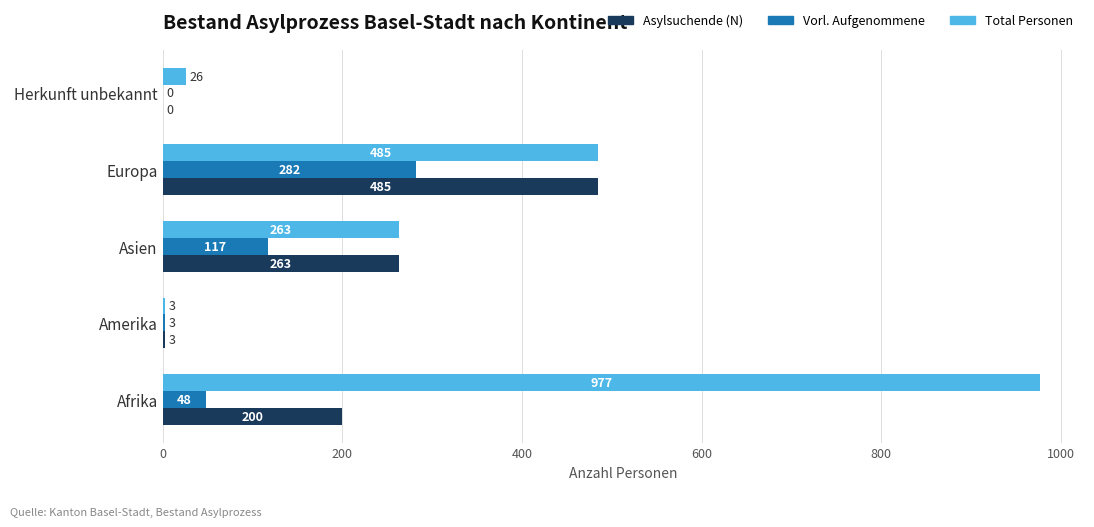

Is it true that Asylsuchende (N) equals 412 at Asien?

False